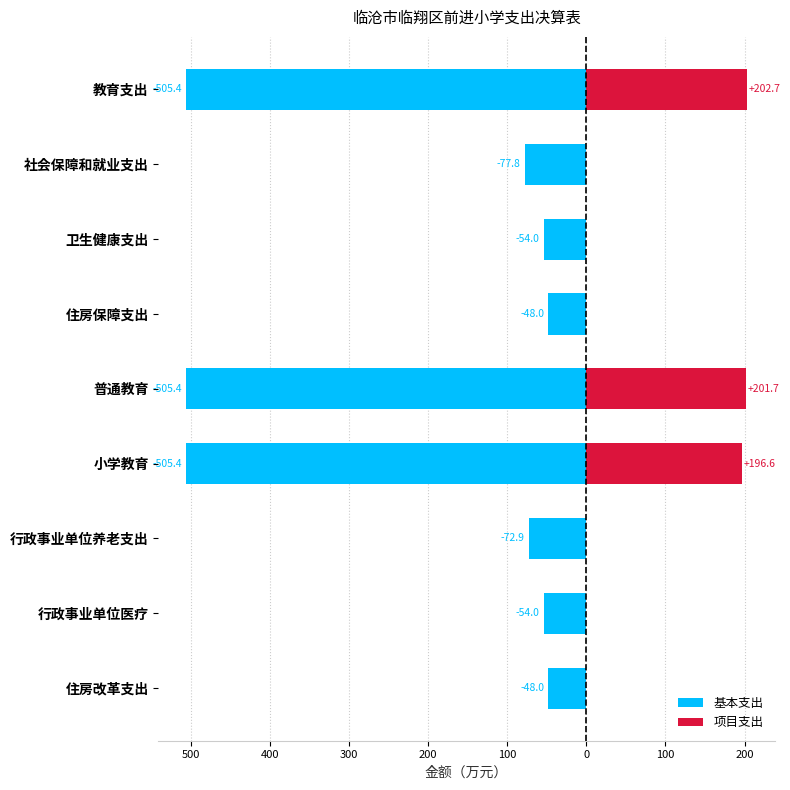

What is the value of the 基本支出 bar at the 1st from the left?

-505.4